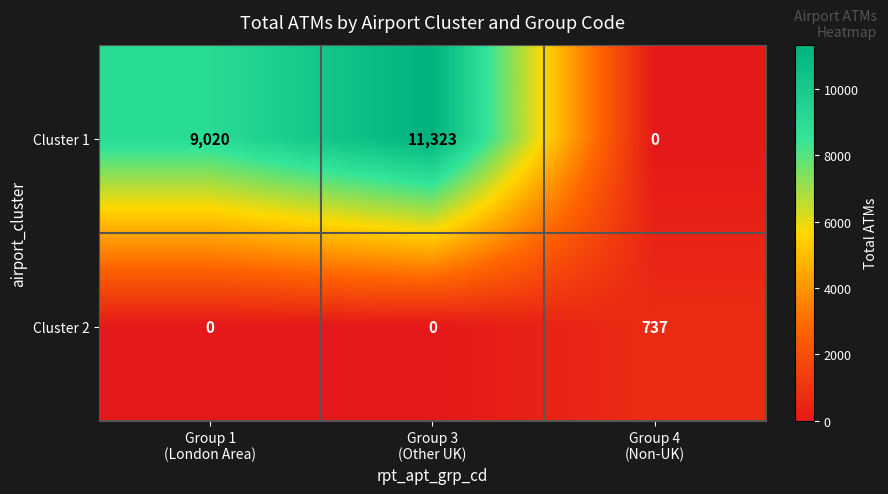

Which series has the largest range (max minus min)?

Cluster 1